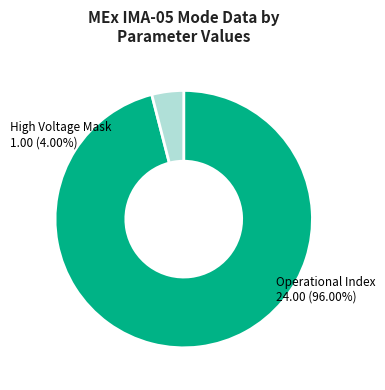

To the nearest percent, what is the average slice percentage?

50%